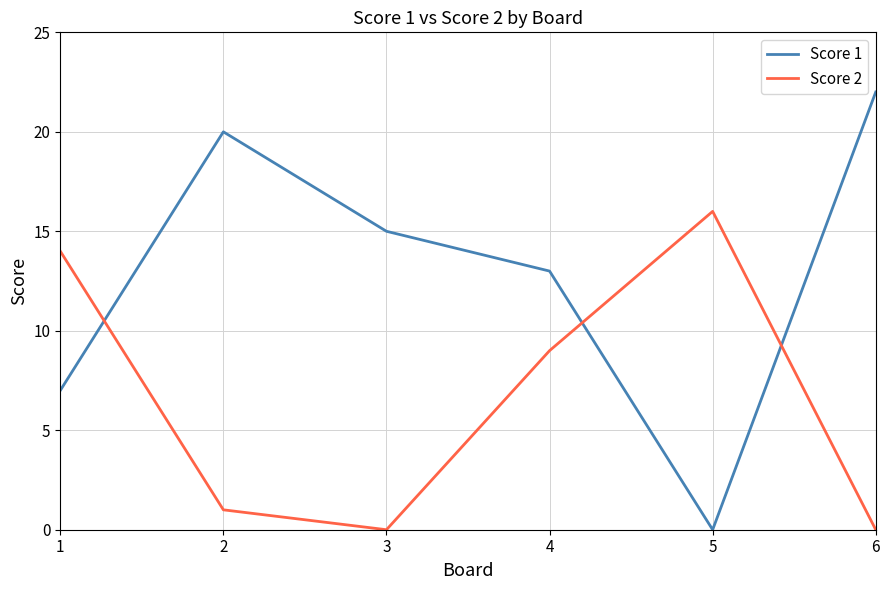

At which category does Score 2 reach its first local valley?

3